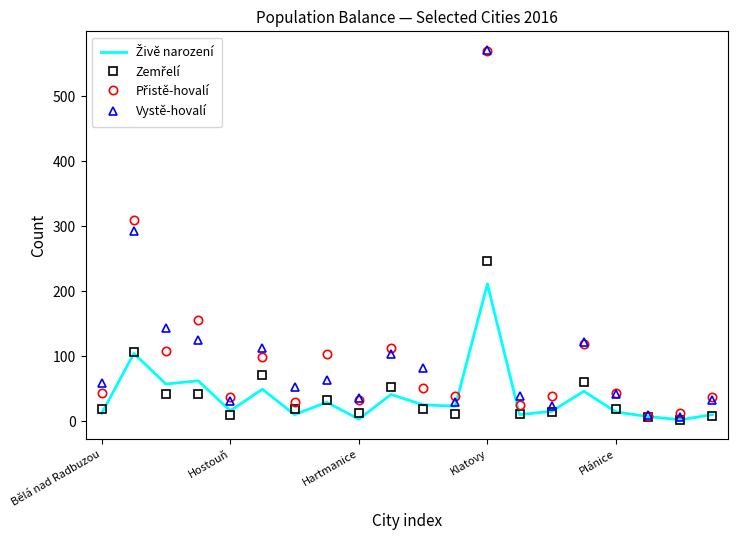

What is the highest value of the Vystě-hovalí series?

571